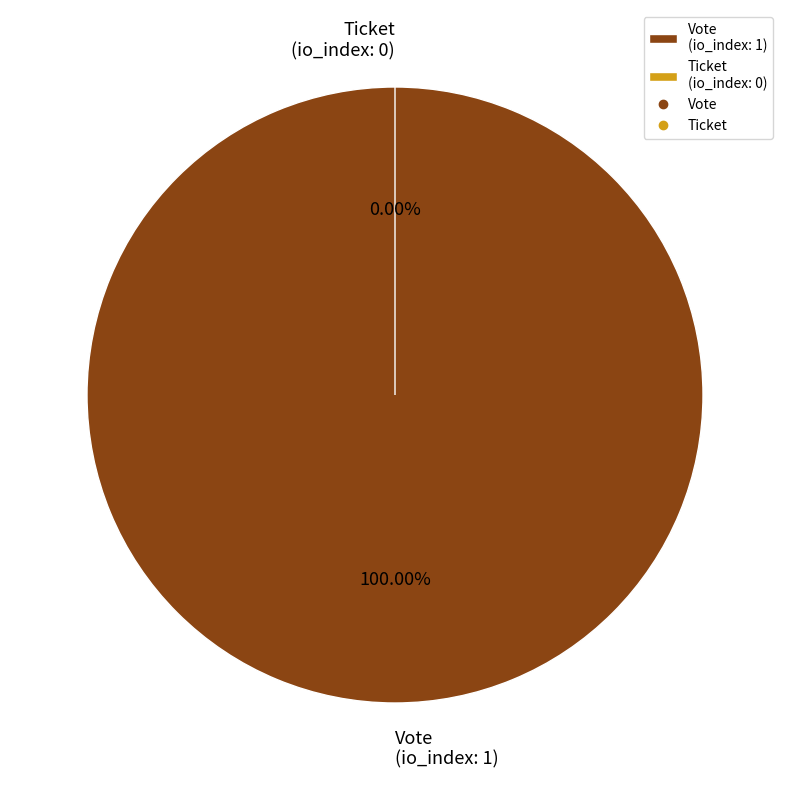

To the nearest percent, what is the combined percentage of Vote and Ticket?

100%